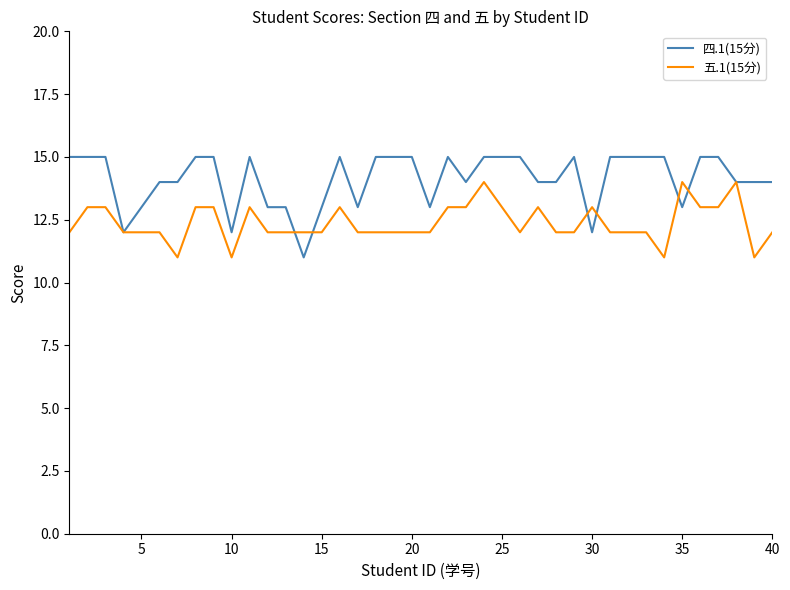

Does the chart have visible grid lines?

No